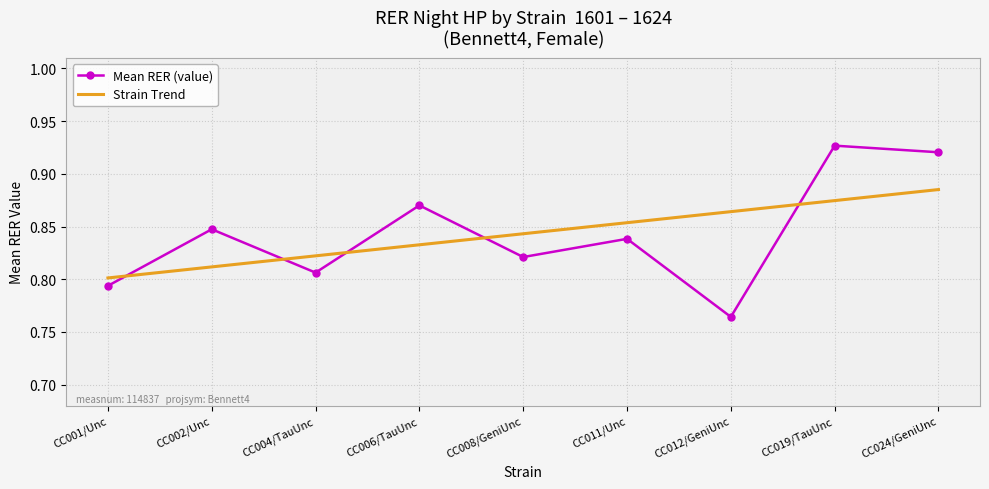

Is it true that Strain Trend equals 0.8 at CC002/Unc?

True